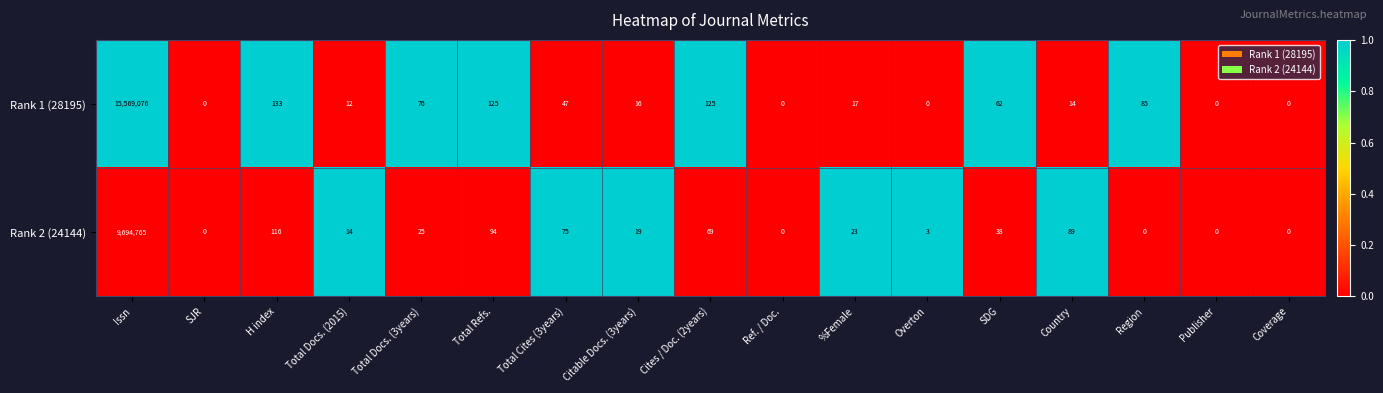

Is the value of Rank 1 (28195) at Total Cites (3years) greater than the value of Rank 2 (24144) at Total Docs. (2015)?

Yes